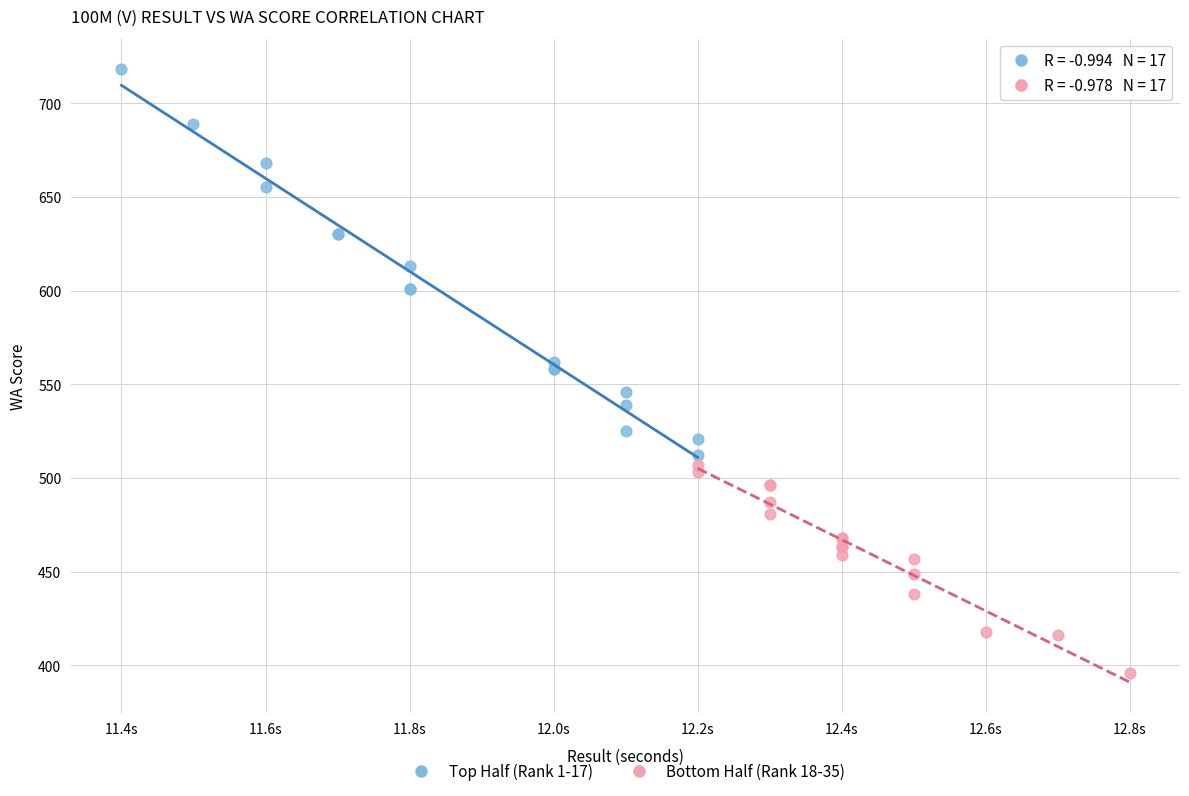

Which series has the widest spread of Y values?

Top Half (Rank 1-17)